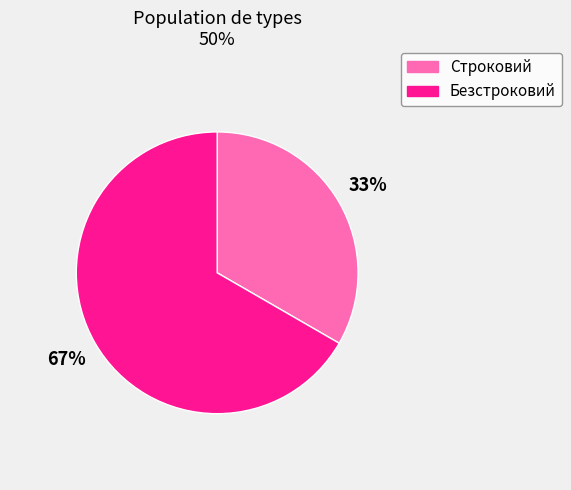

Rank the categories by value from lowest to highest.

Строковий, Безстроковий